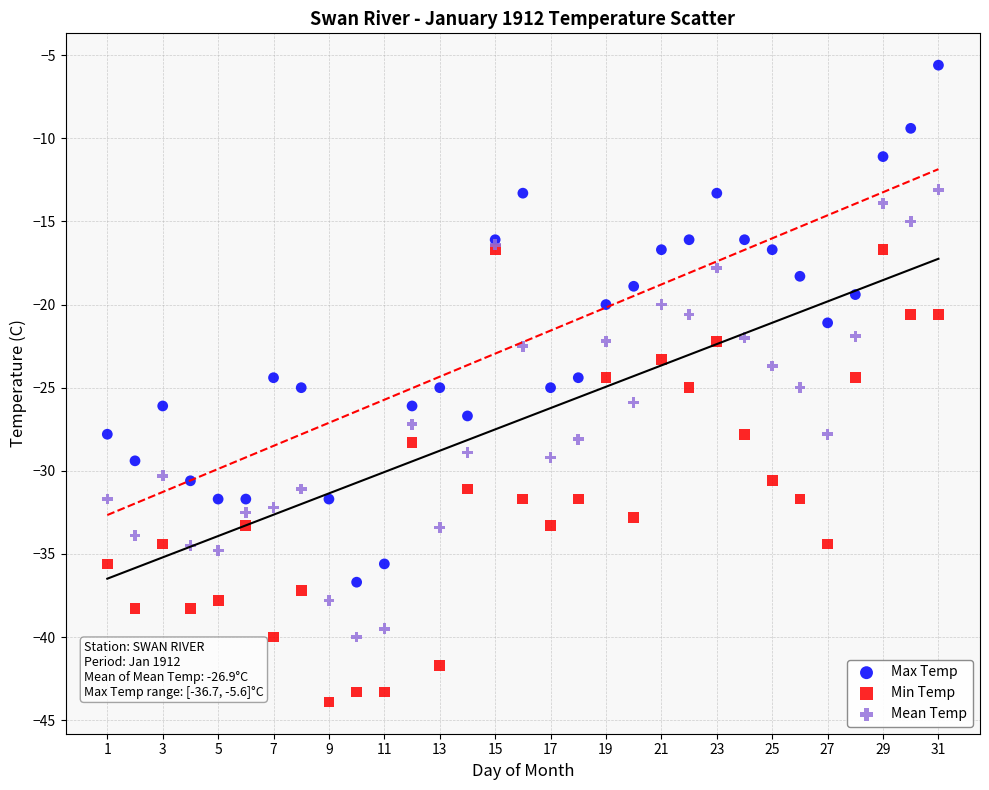

Which series reaches the minimum Y coordinate?

Min Temp